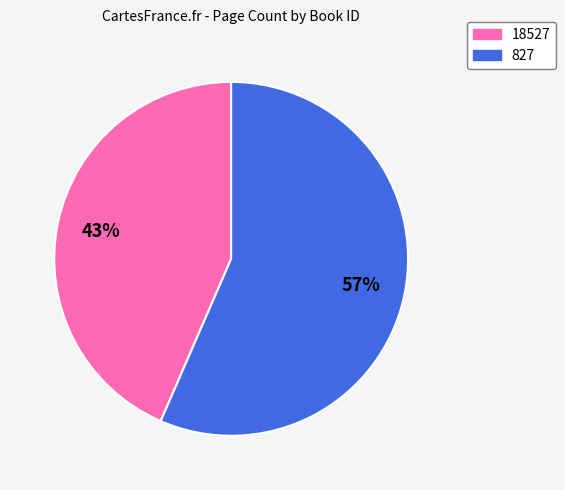

What percentage is the 18527 slice, to the nearest percent?

43%